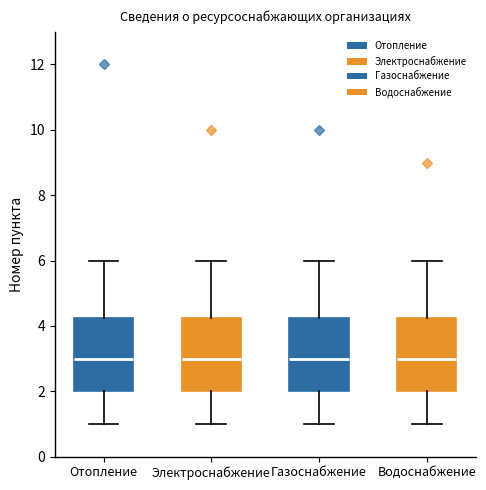

Where is the upper edge of the box for Отопление on the y-axis? The values are not printed on the chart, so give them approximately, as read against the axis.

4.2